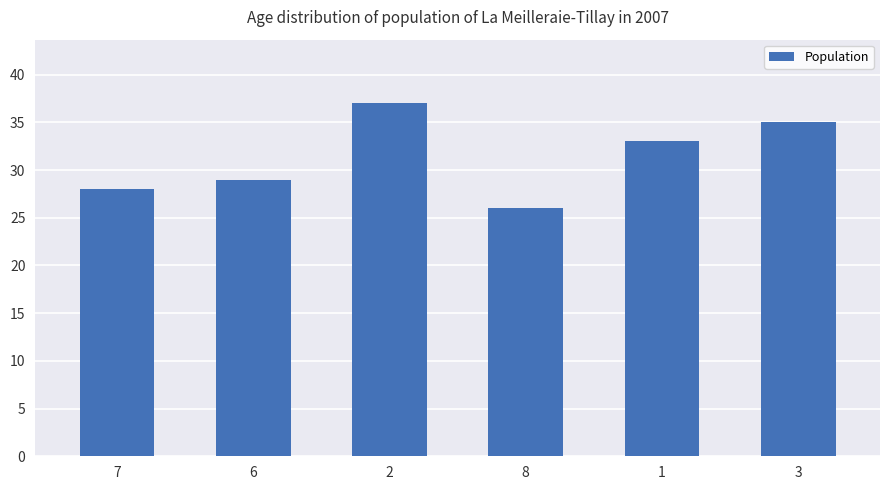

What is the value of the 2nd bar from the left?

29